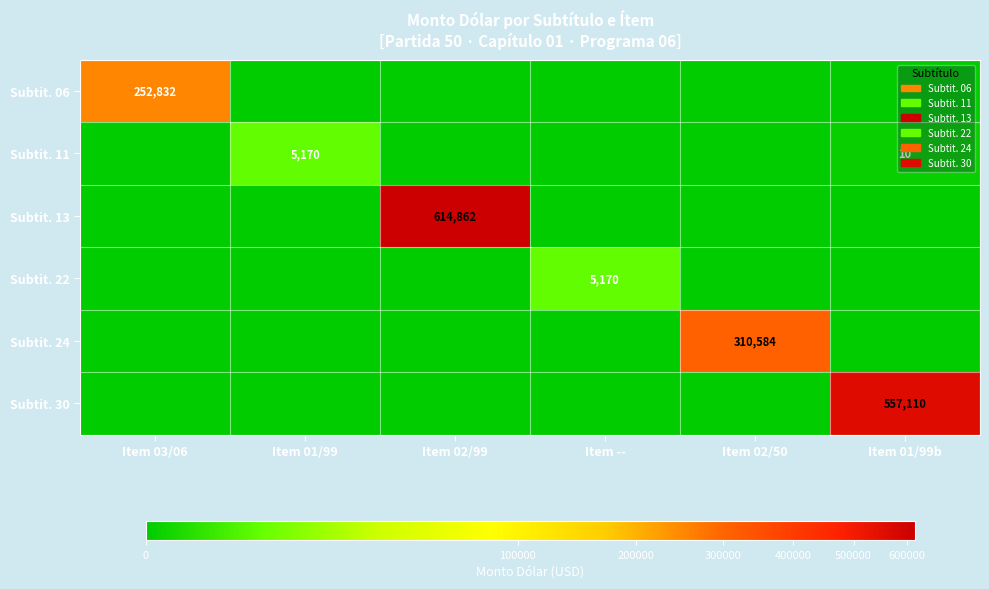

Is it true that Subtit. 30 equals 158122 at Item 01/99b?

False